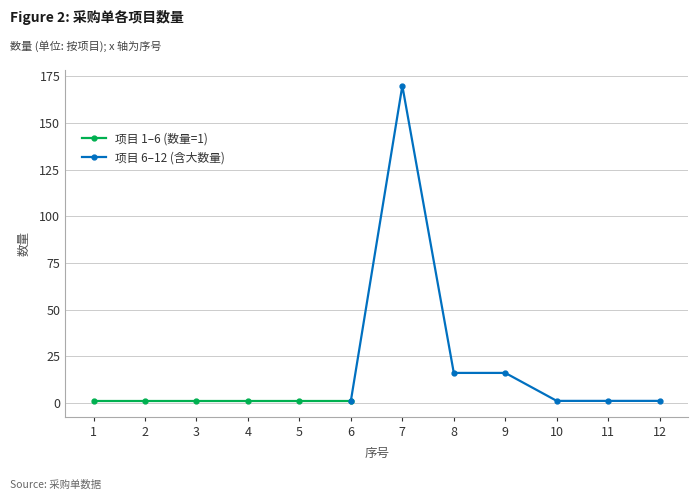

Which has a higher value, 6 or 5?

6